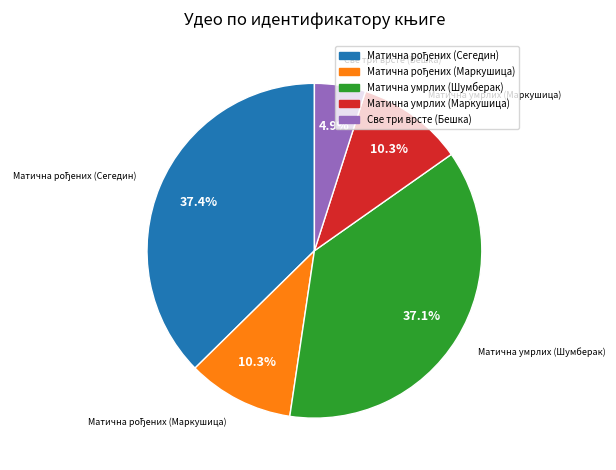

Is there any slice that represents more than half of the pie?

No